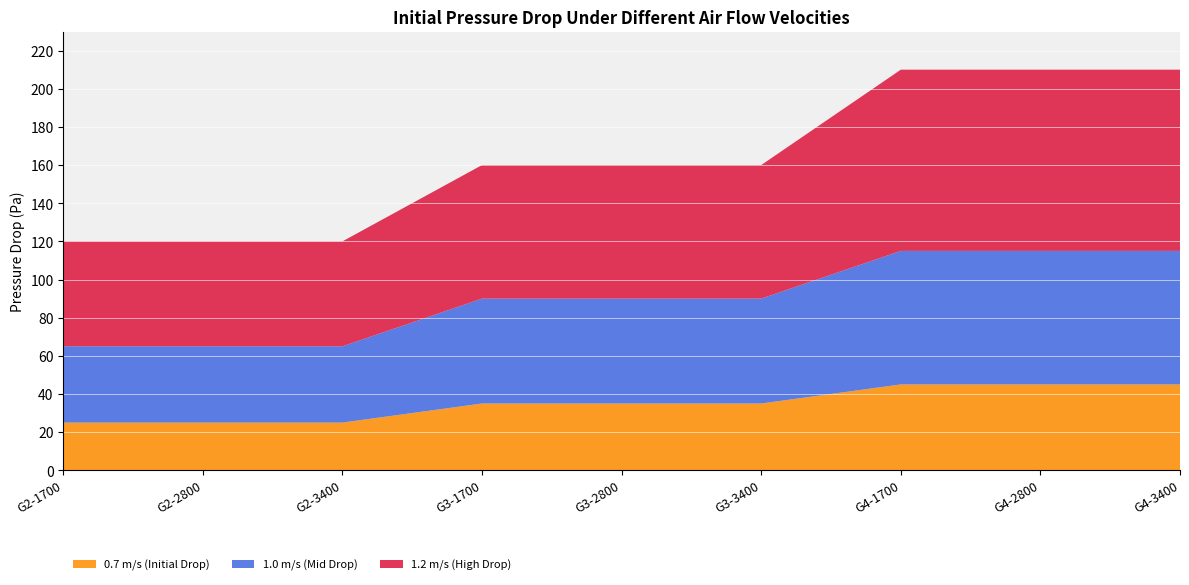

Reading left to right, list all the values displayed in this chart.

0.7 m/s (Initial Drop): G2-1700=25	G2-2800=25	G2-3400=25	G3-1700=35	G3-2800=35	G3-3400=35	G4-1700=45	G4-2800=45	G4-3400=45
1.0 m/s (Mid Drop): G2-1700=40	G2-2800=40	G2-3400=40	G3-1700=55	G3-2800=55	G3-3400=55	G4-1700=70	G4-2800=70	G4-3400=70
1.2 m/s (High Drop): G2-1700=55	G2-2800=55	G2-3400=55	G3-1700=70	G3-2800=70	G3-3400=70	G4-1700=95	G4-2800=95	G4-3400=95